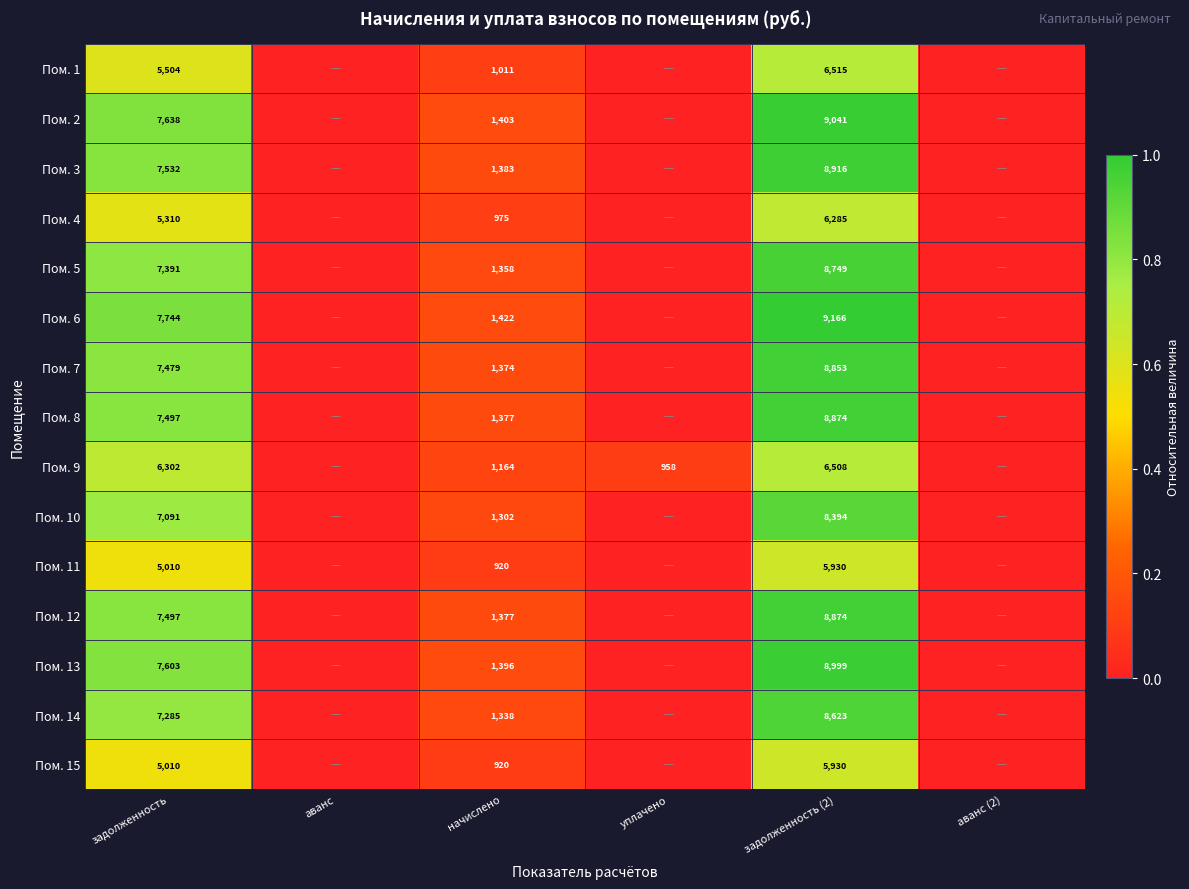

Is the value of Пом. 15 at задолженность (2) greater than the value of Пом. 1 at задолженность (2)?

No